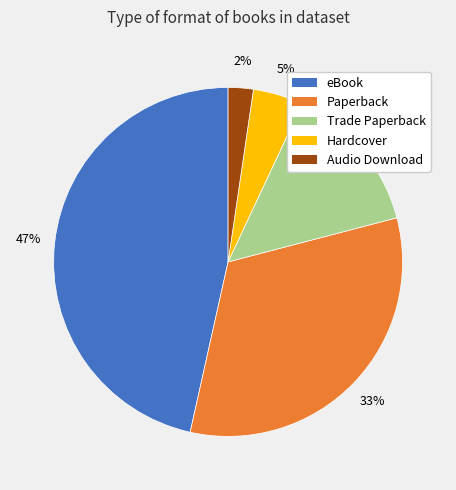

Between Hardcover and Paperback, which is larger?

Paperback